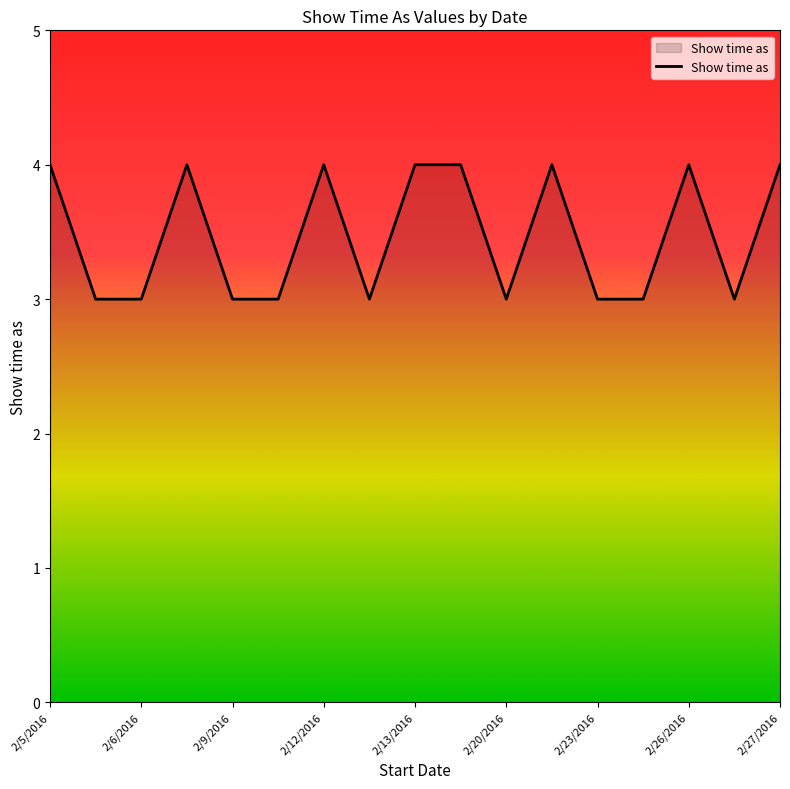

What is the smallest value displayed?

3